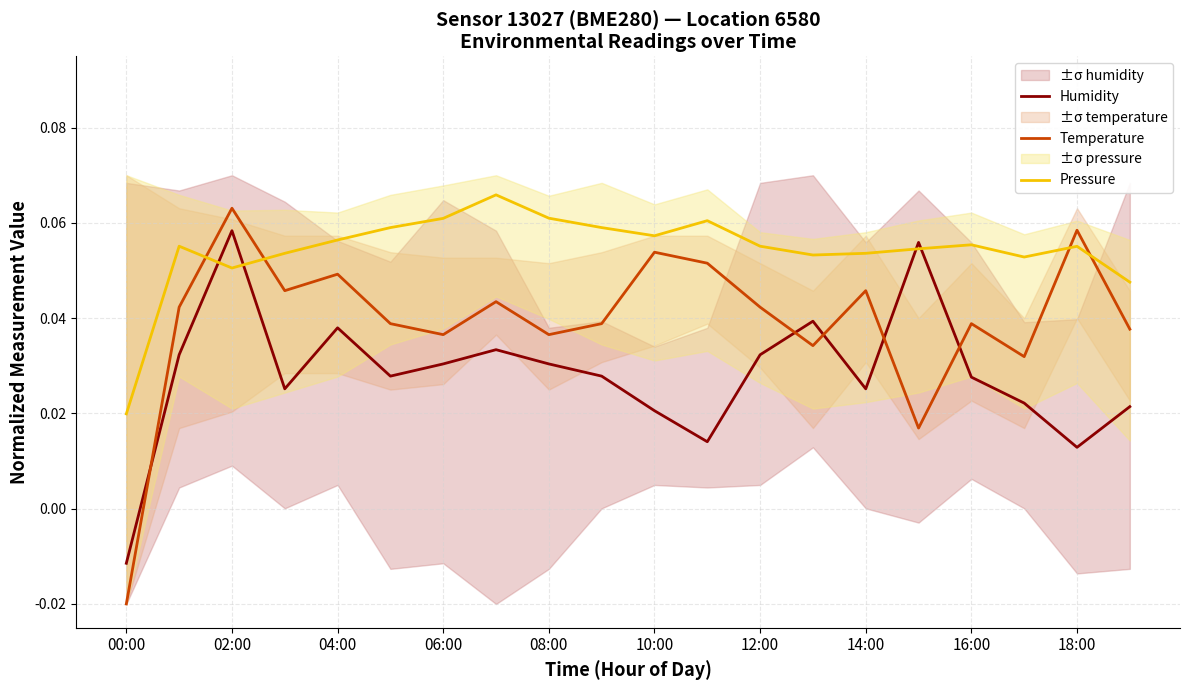

What is the value of the Pressure point at the 13th from the left?

0.1